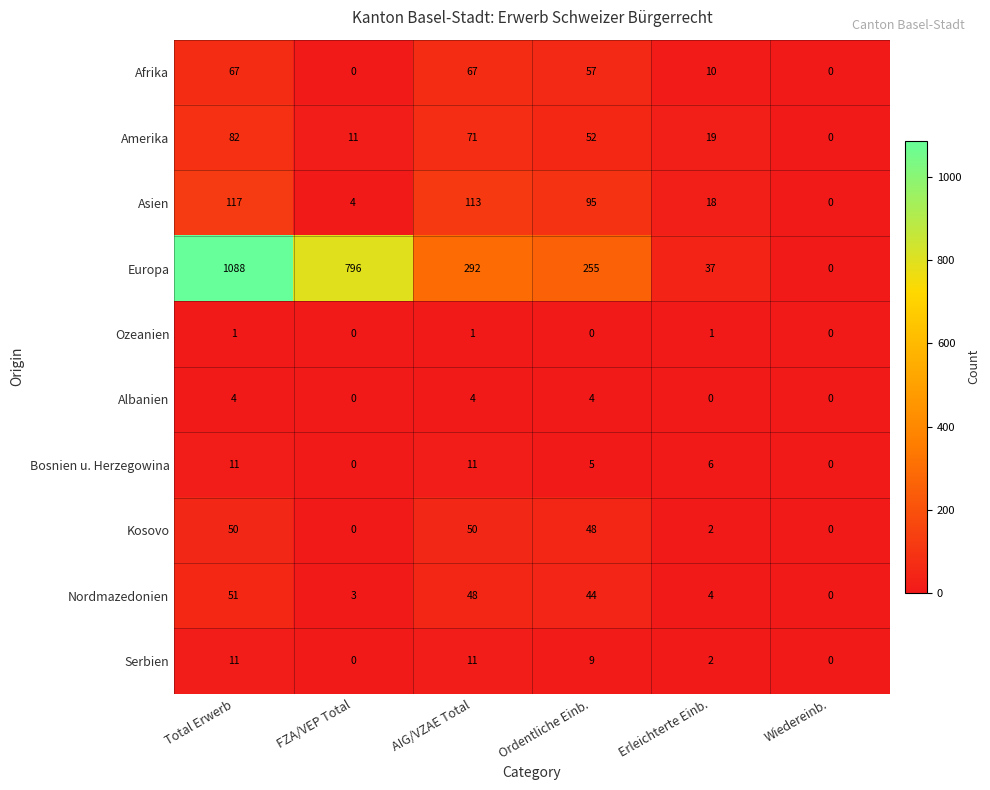

At Ordentliche Einb., list the series in order from smallest to largest.

Ozeanien, Albanien, Bosnien u. Herzegowina, Serbien, Nordmazedonien, Kosovo, Amerika, Afrika, Asien, Europa